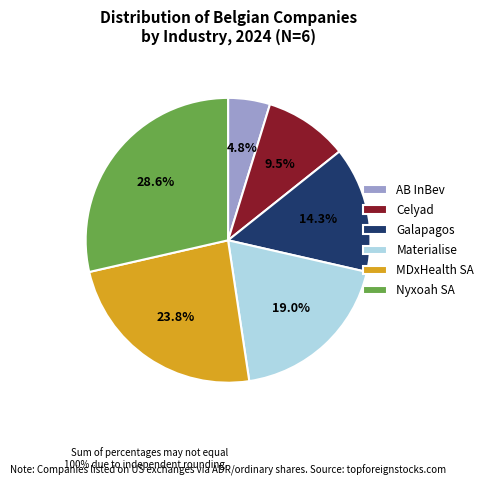

Does any single category account for the majority?

No